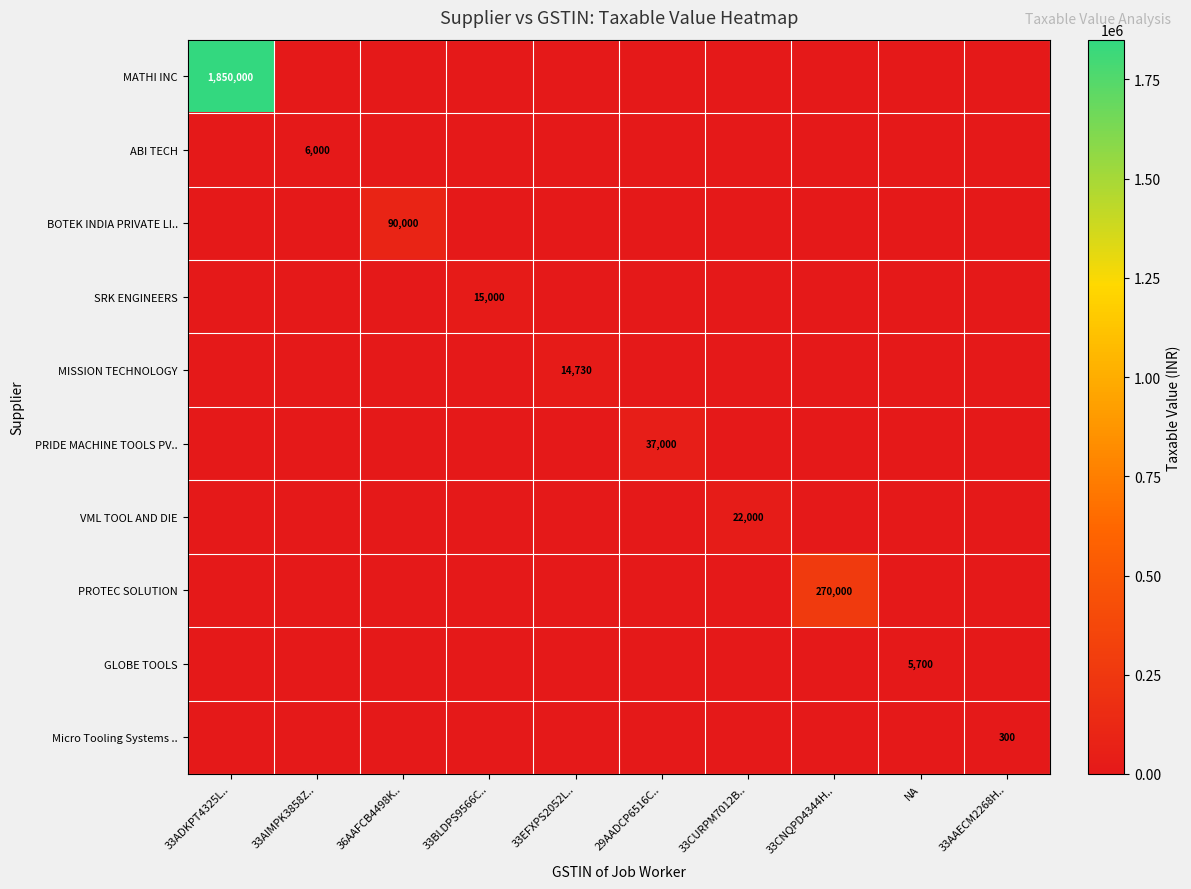

What is the difference between the highest and lowest values at 33EFXPS2052L..?

14730